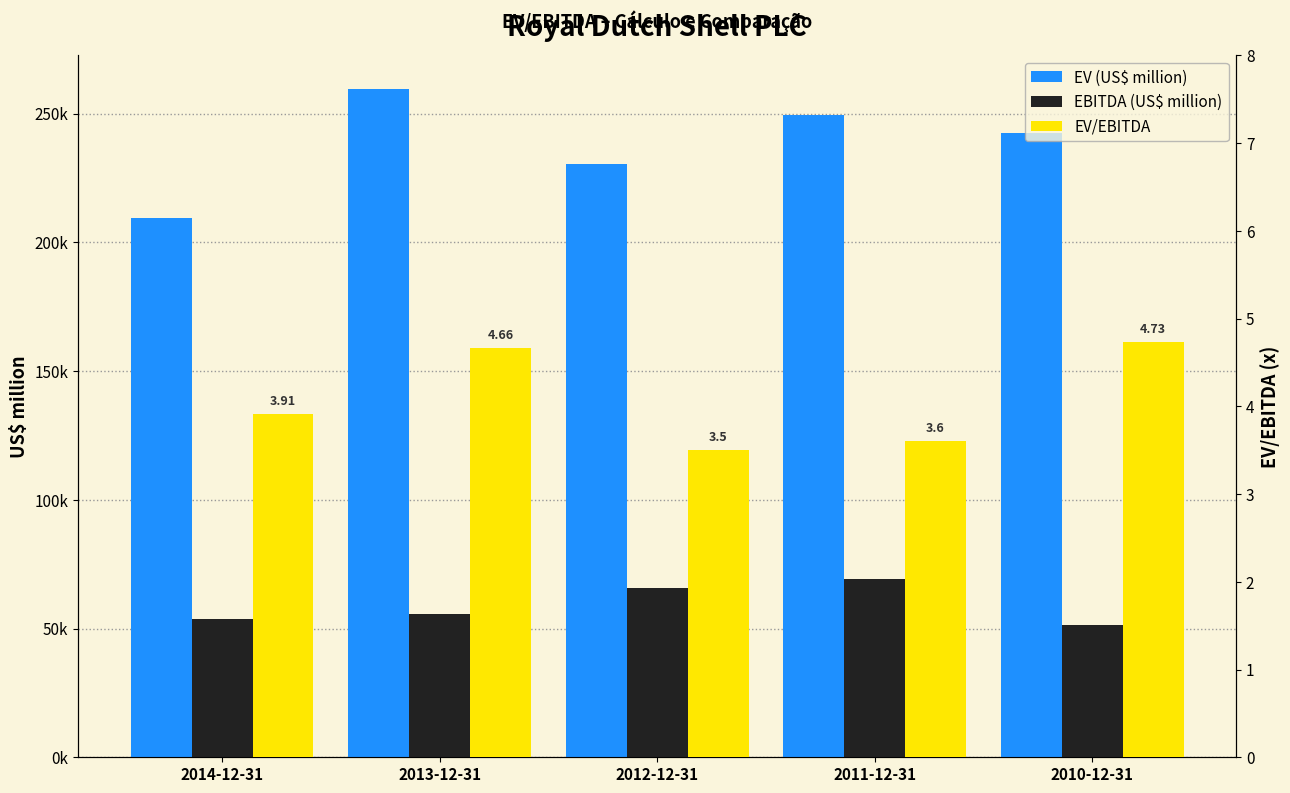

What are all the series names shown in the legend?

EV (US$ million), EBITDA (US$ million), EV/EBITDA